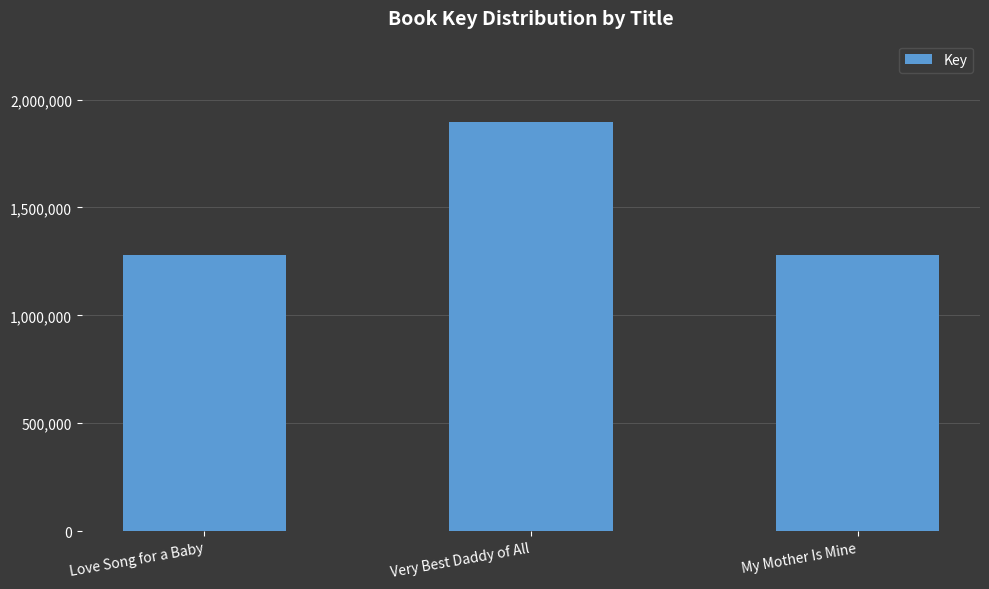

The value at Love Song for a Baby is 1776712. True or false?

False